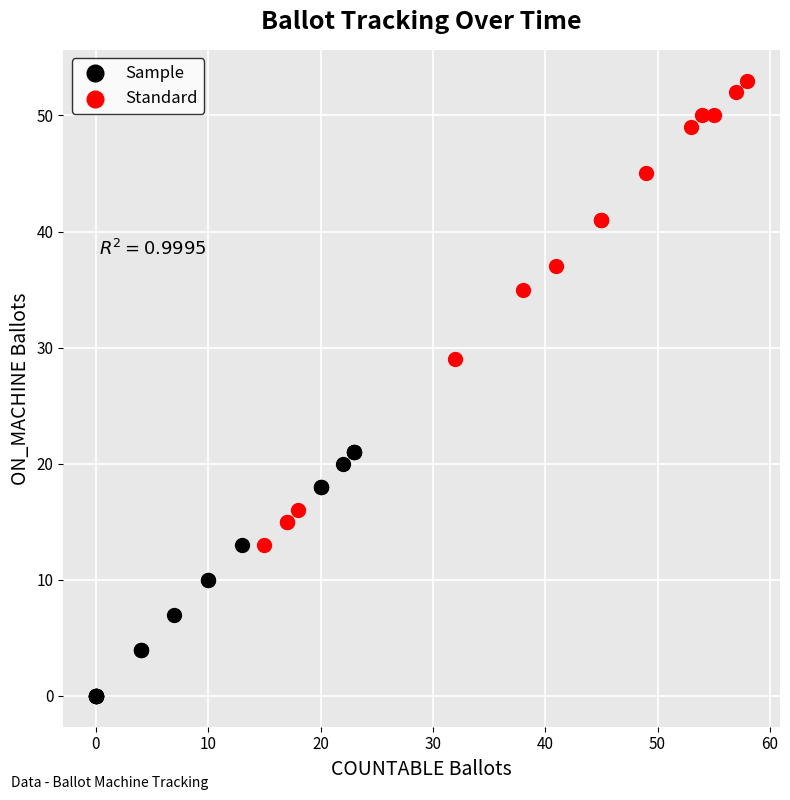

Which series has the widest spread of Y values?

Standard